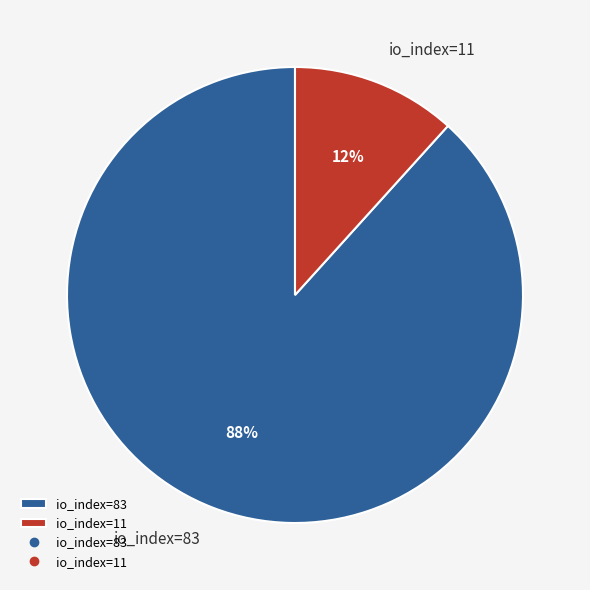

Count the number of slices in the pie.

2